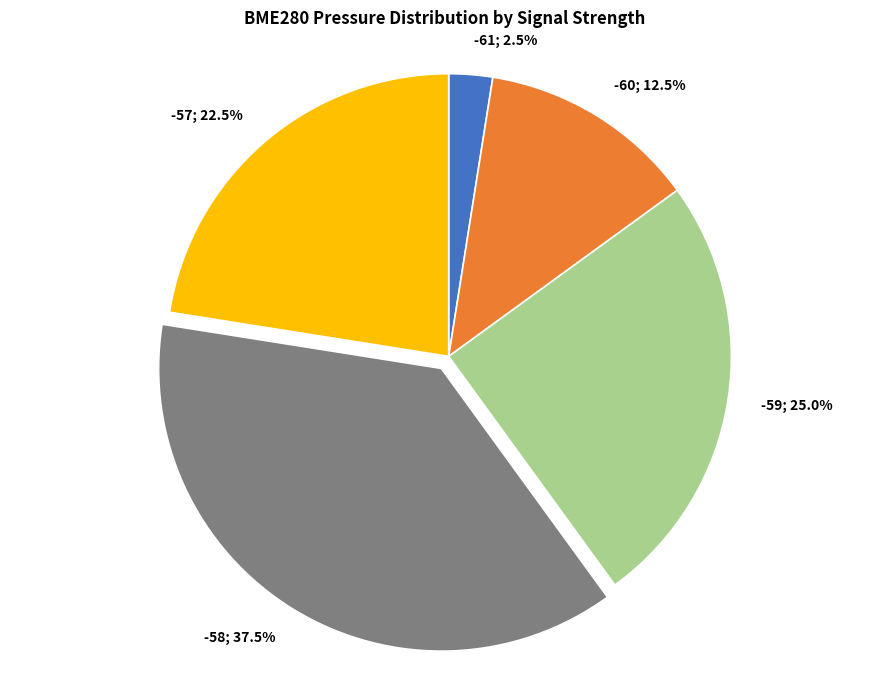

Does any single category account for the majority?

No